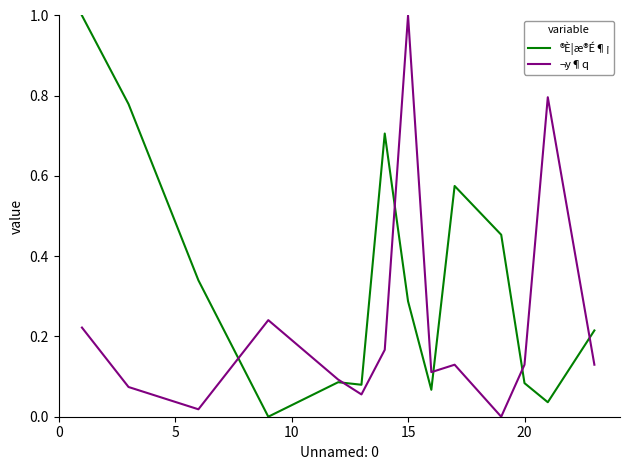

Which series has the largest total across all categories?

®È¦æ®É¶¡